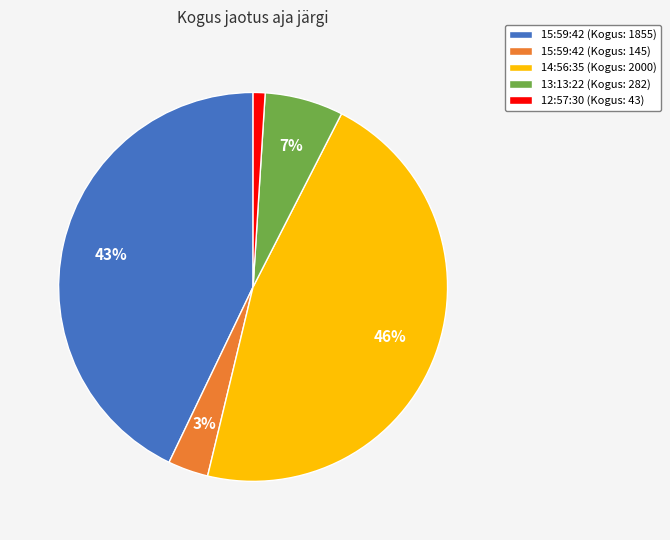

What is the smallest slice in the pie chart?

12:57:30 (Kogus: 43)